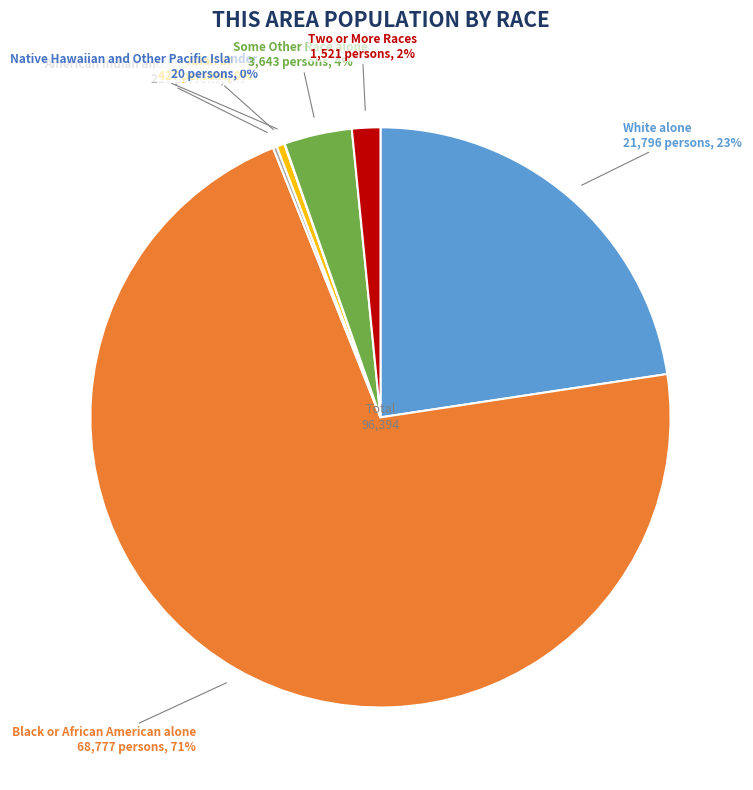

To the nearest percent, what is the difference between the White alone and Two or More Races slice percentages?

21%